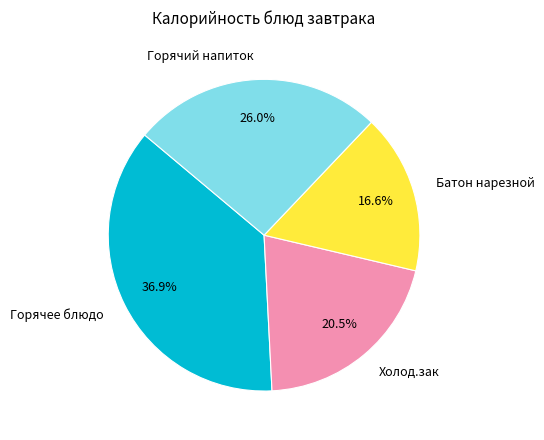

To the nearest percent, what is the average slice percentage?

25%